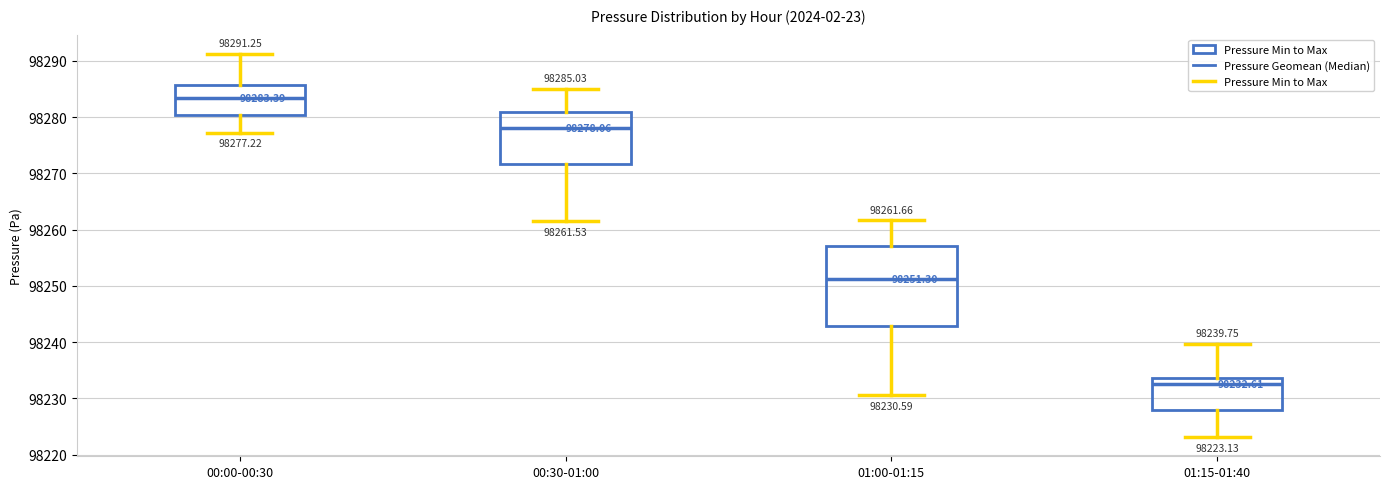

Which box is the tallest, from its lower edge to its upper edge?

01:00-01:15